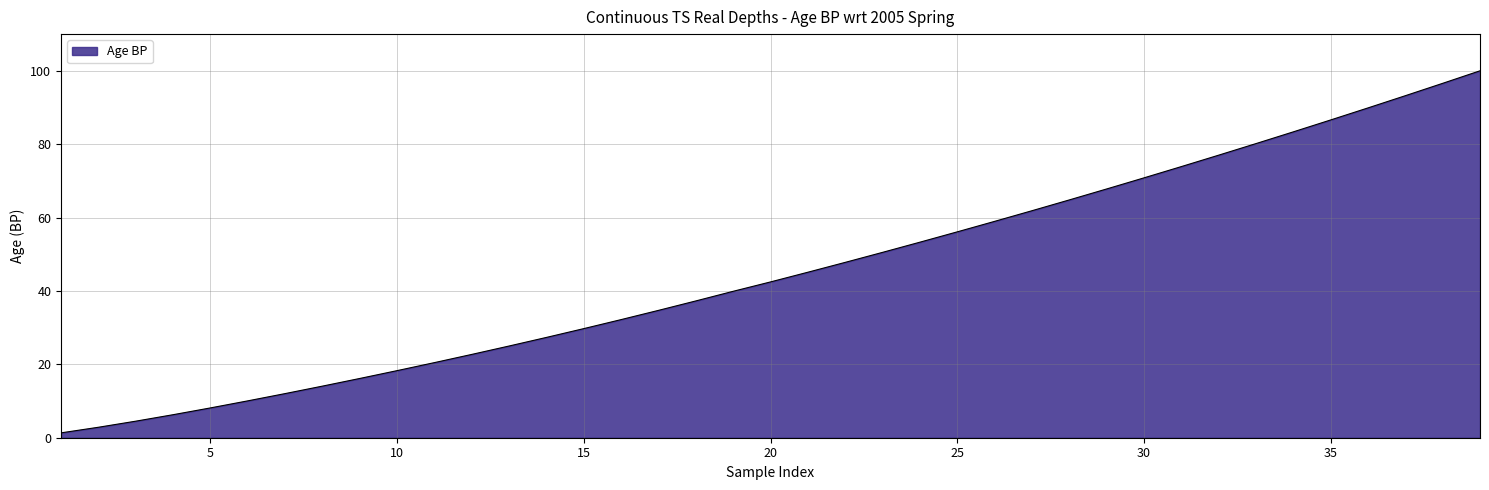

Does the chart display data point markers on the line(s)?

No